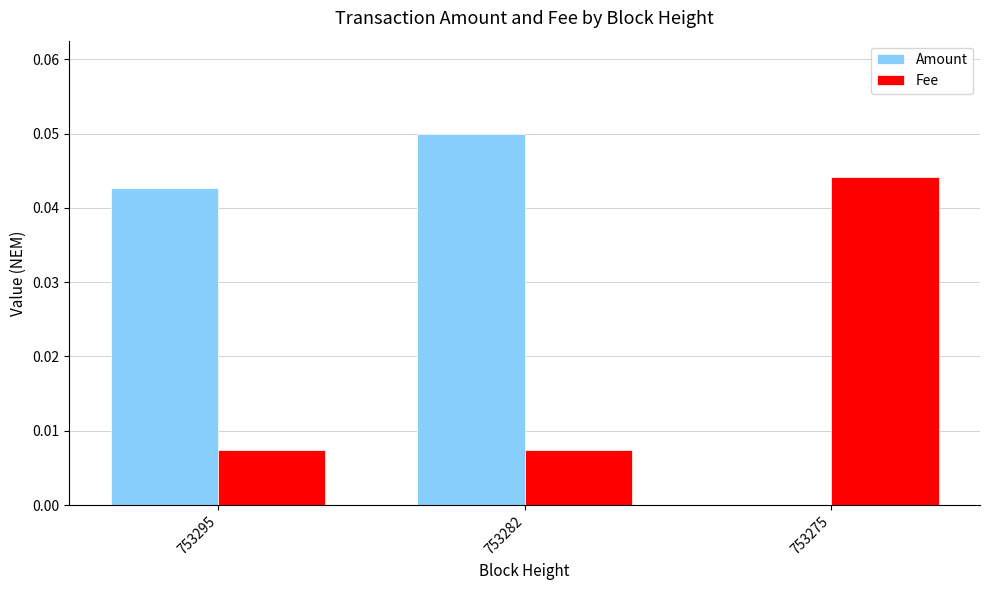

Between 753295 and 753275, which series saw the biggest shift?

Amount